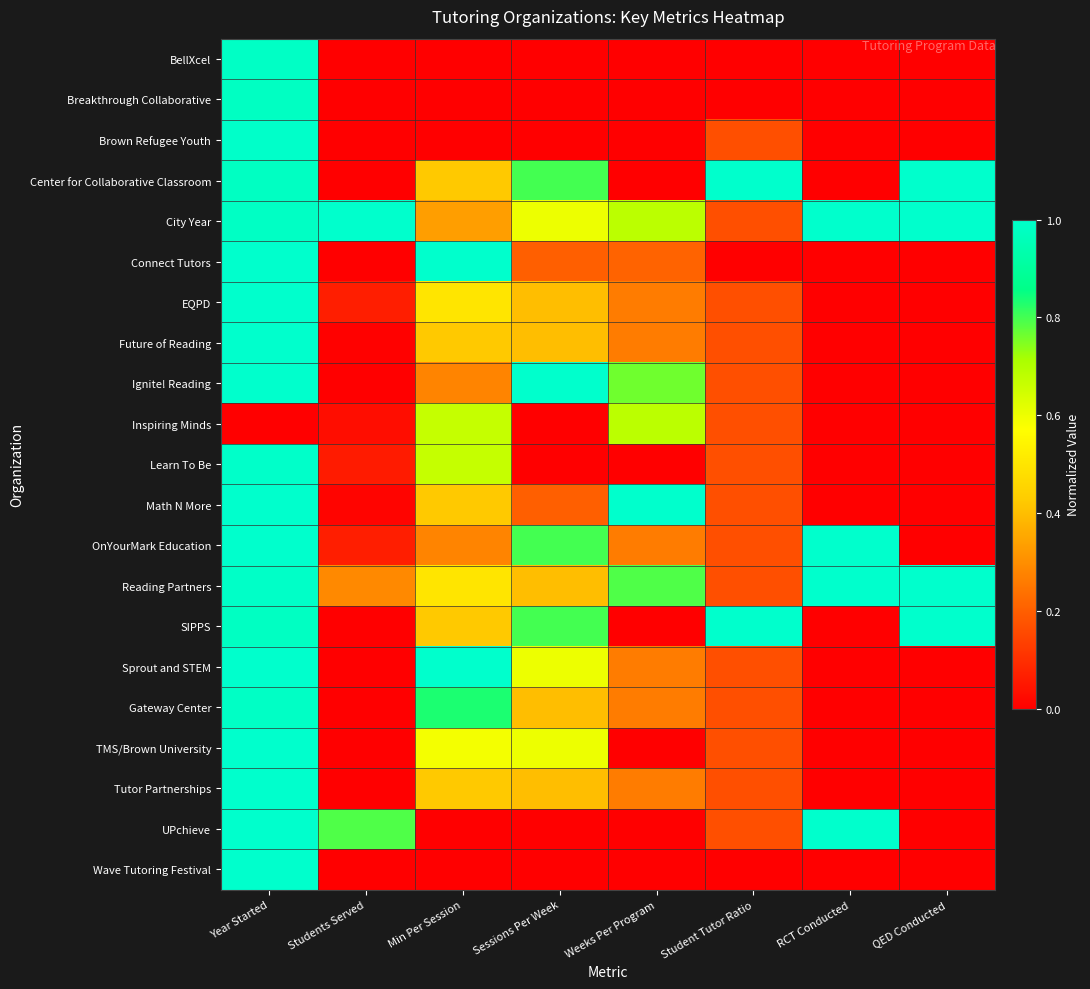

What is the total value across all series at Student Tutor Ratio?

4.5